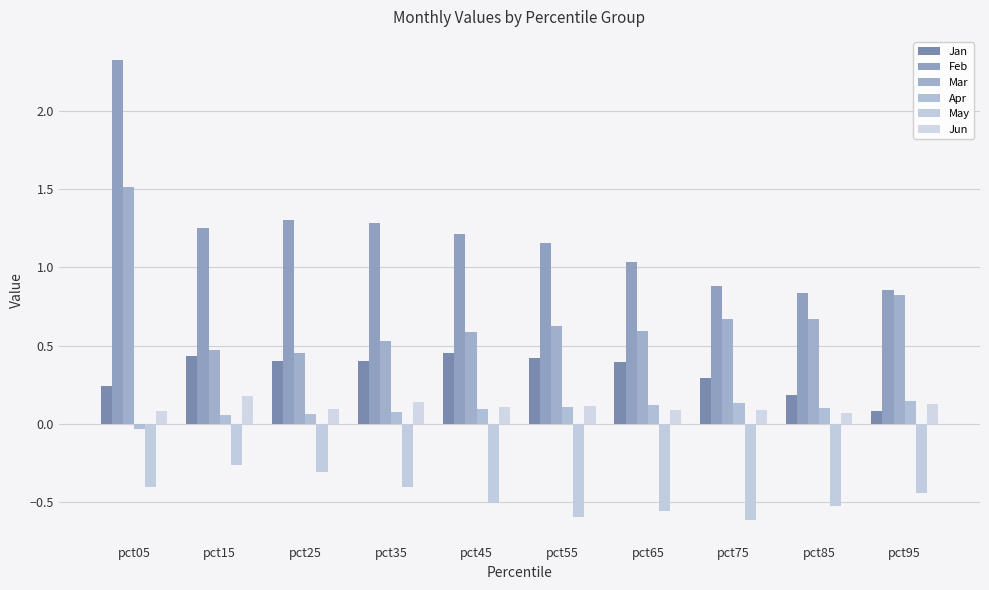

Between pct35 and pct15, which is larger?

pct15